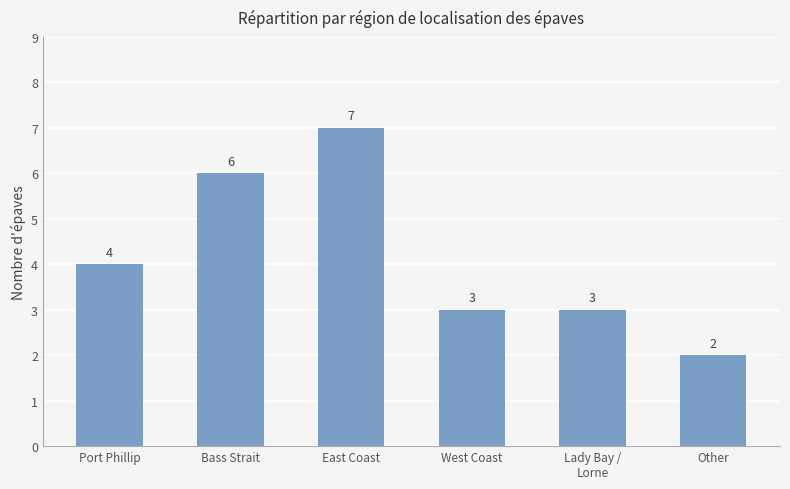

Between Lady Bay /
Lorne and Port Phillip, which is larger?

Port Phillip